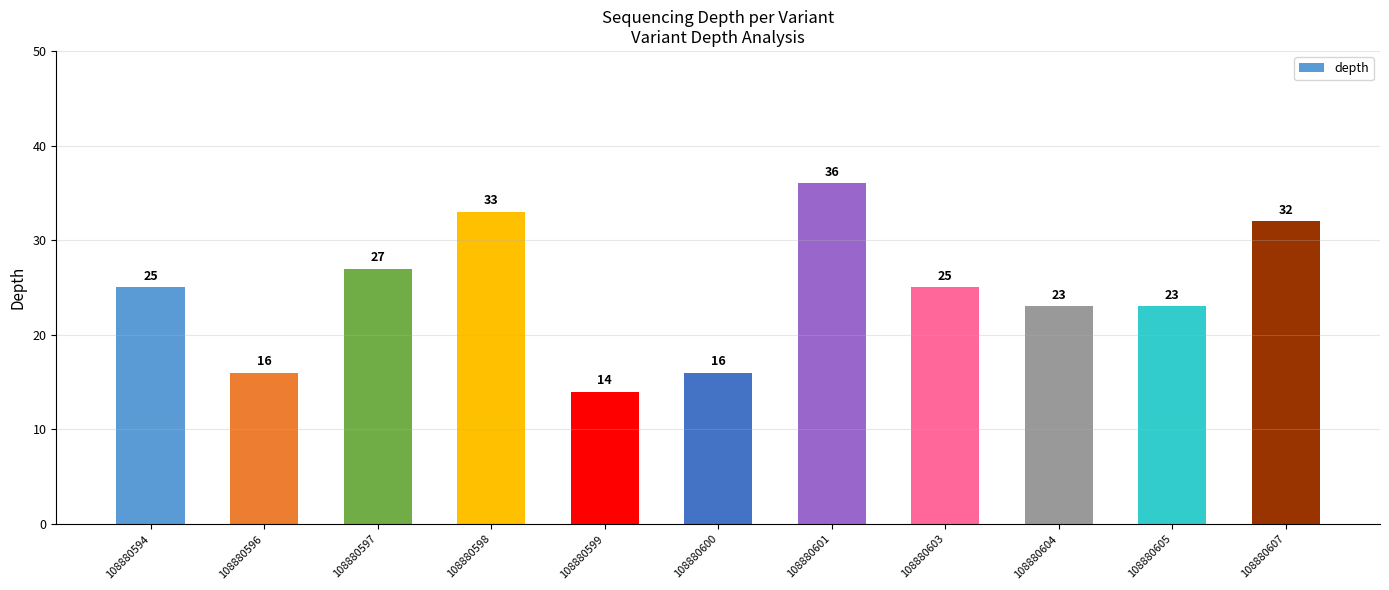

What is the average value?

25